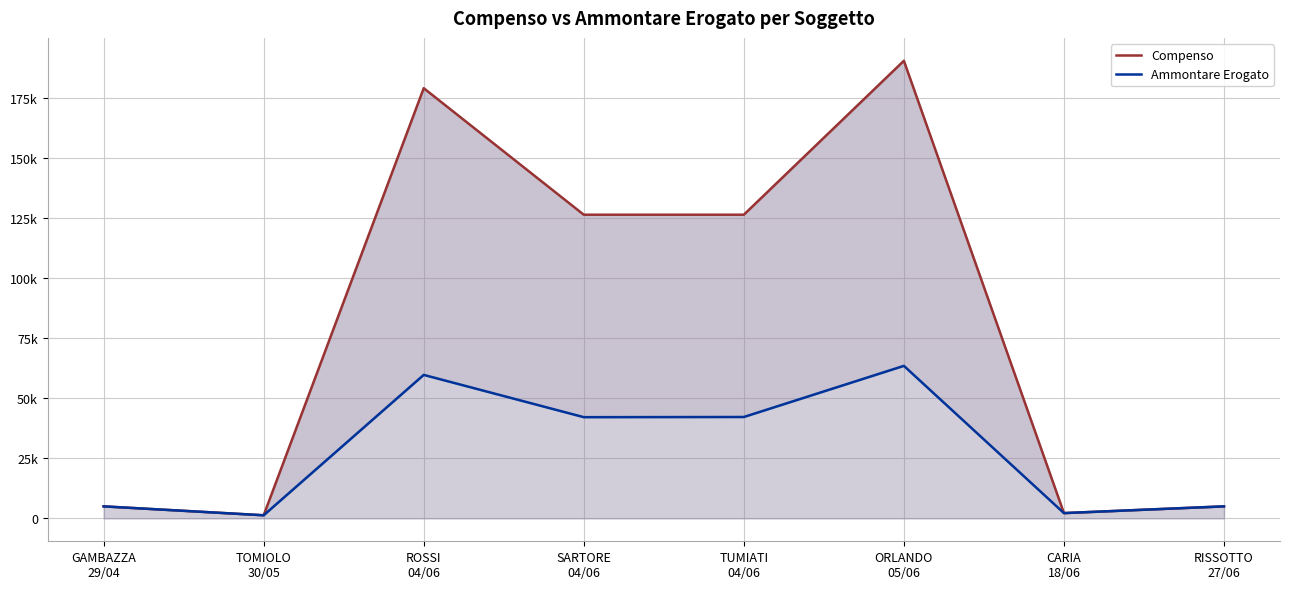

Rank the series by their maximum value, from highest to lowest.

Compenso, Ammontare Erogato